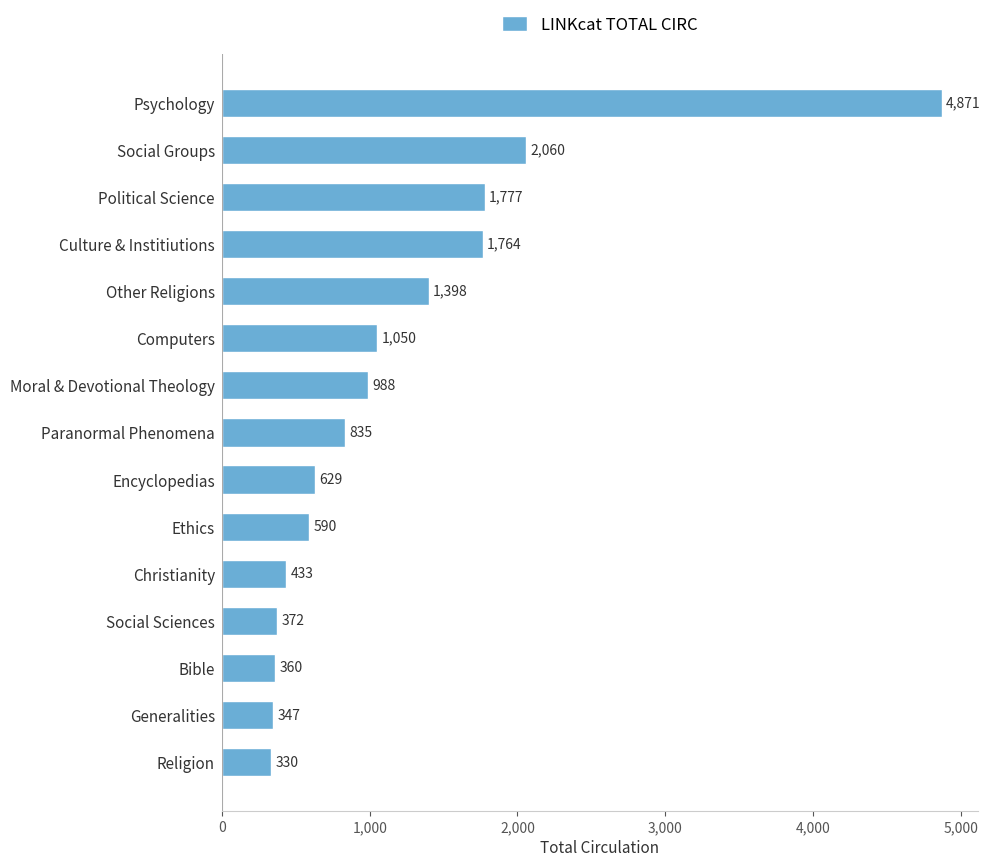

Rank the categories by value from highest to lowest.

Psychology, Social Groups, Political Science, Culture & Institiutions, Other Religions, Computers, Moral & Devotional Theology, Paranormal Phenomena, Encyclopedias, Ethics, Christianity, Social Sciences, Bible, Generalities, Religion